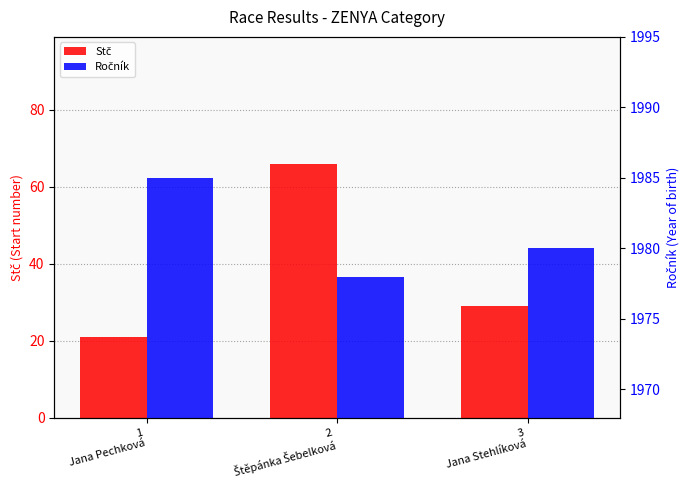

What is the difference between the Ročník values at 3
Jana Stehlíková and 1
Jana Pechková?

5